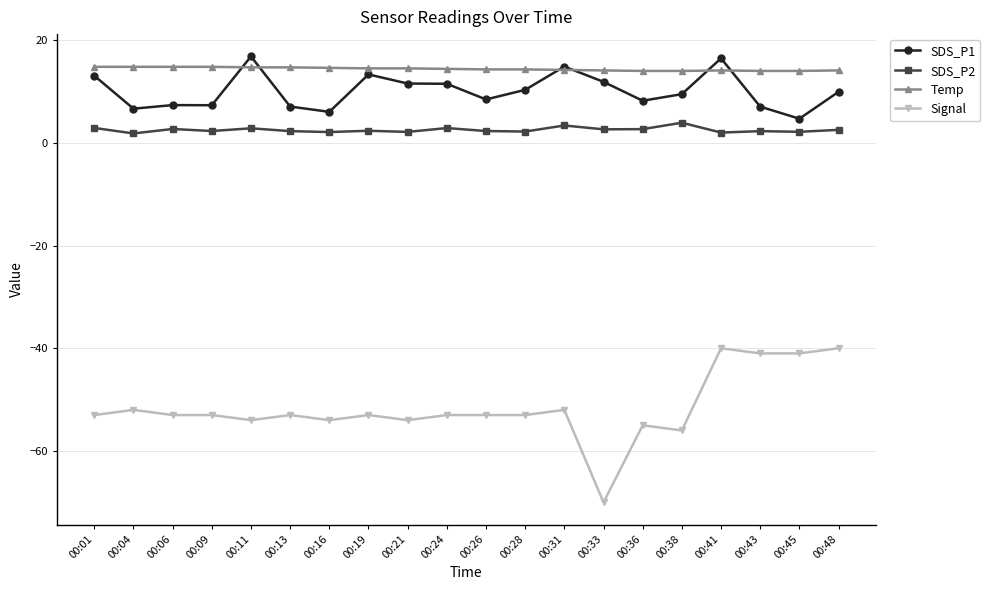

What is the smallest value displayed?

-70.0